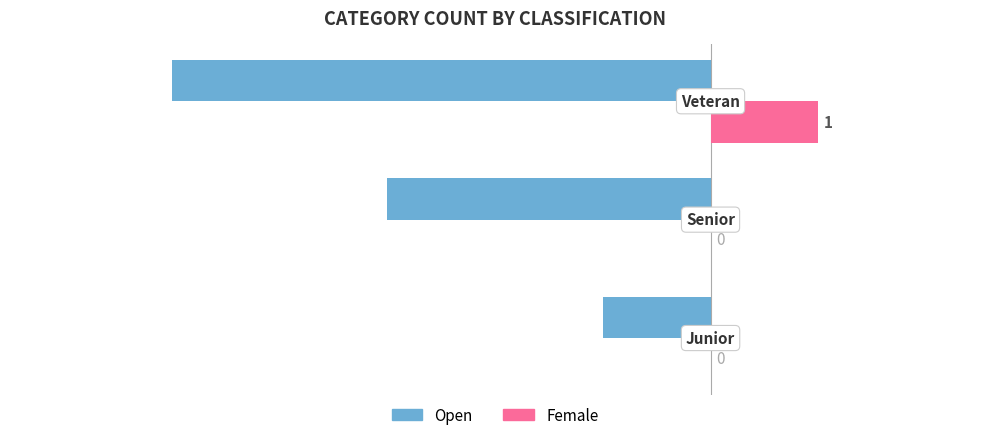

Which series has the largest total across all categories?

Female